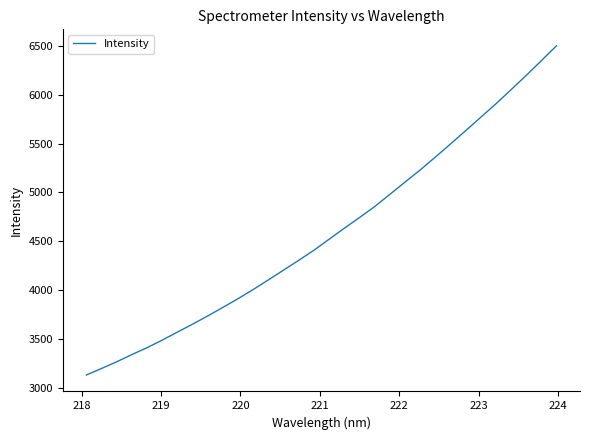

True or false: the data has more than 1 interior local peaks.

False